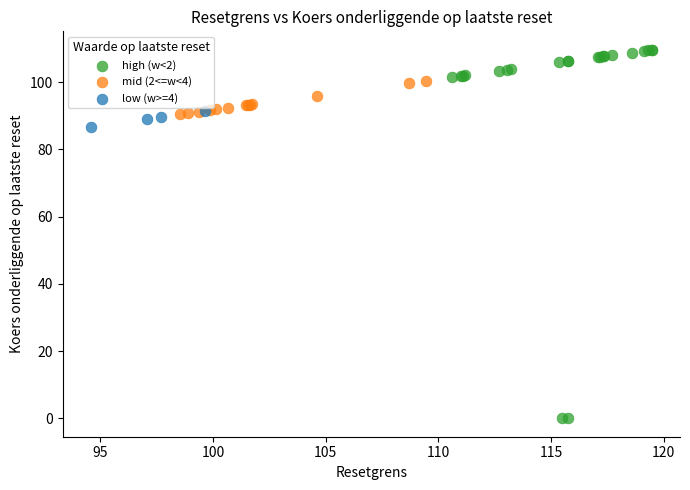

Which series reaches the minimum Y coordinate?

high (w<2)